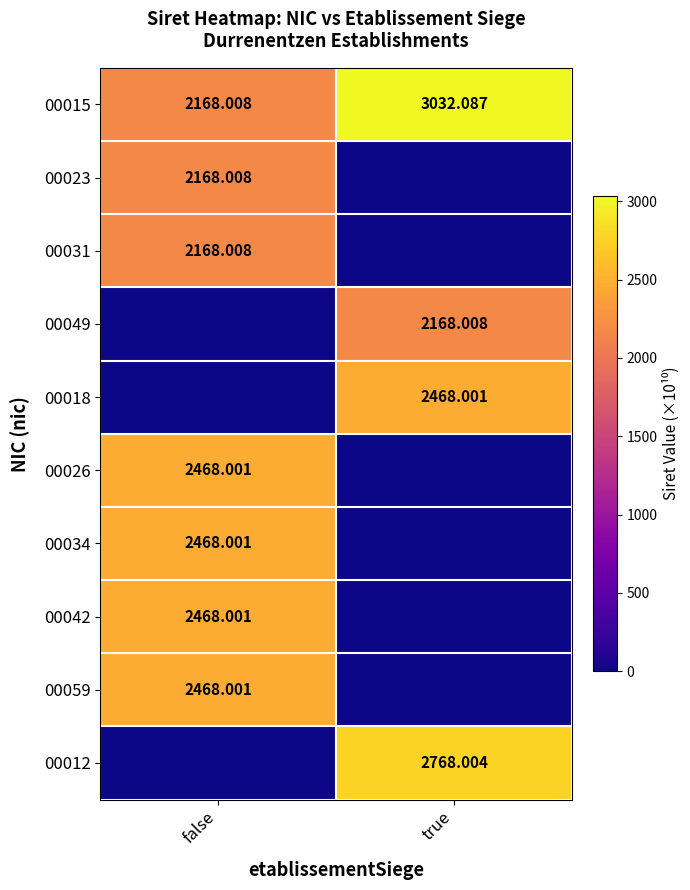

Rank the categories by 00015 value from lowest to highest.

false, true